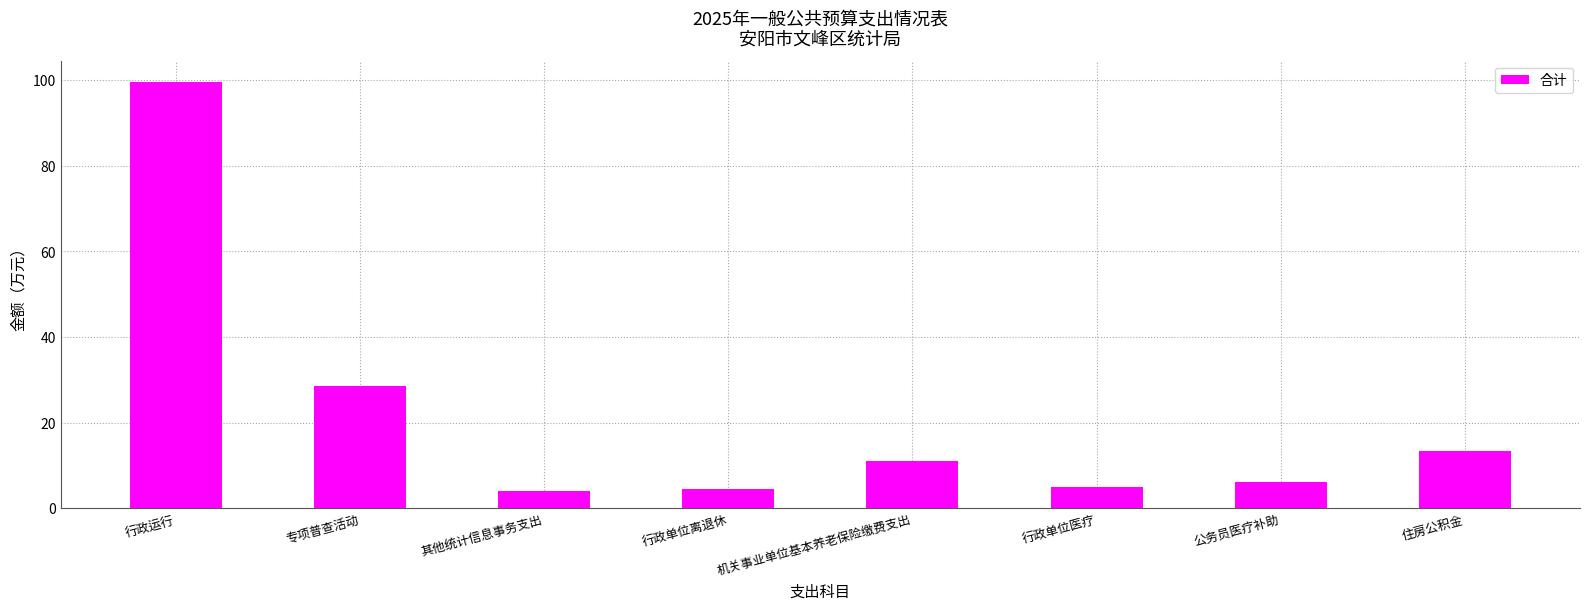

What is the change in value from 其他统计信息事务支出 to 行政单位离退休?

+0.6